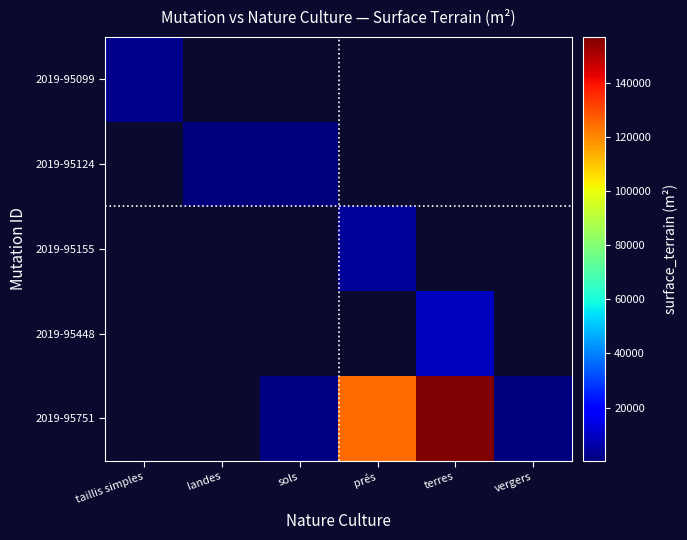

The 2019-95751 series shows 124869.0 at prés. True or false?

True